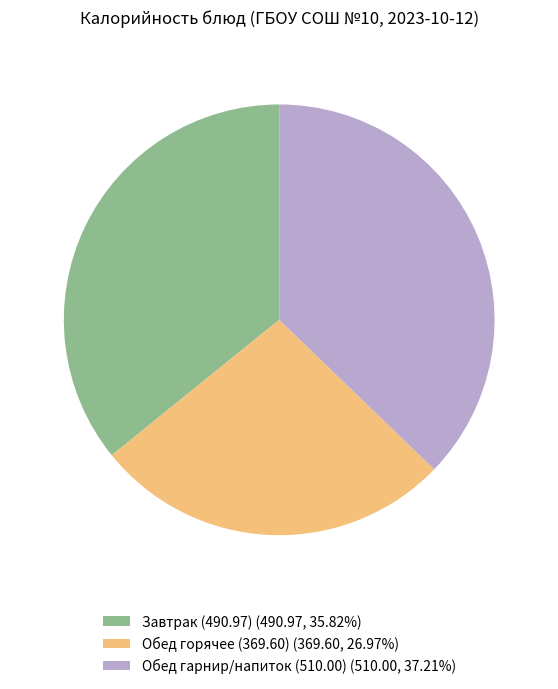

Do Обед гарнир/напиток (510.00) (510.00, 37.21%) and Обед горячее (369.60) (369.60, 26.97%) together represent more than half of the pie?

Yes